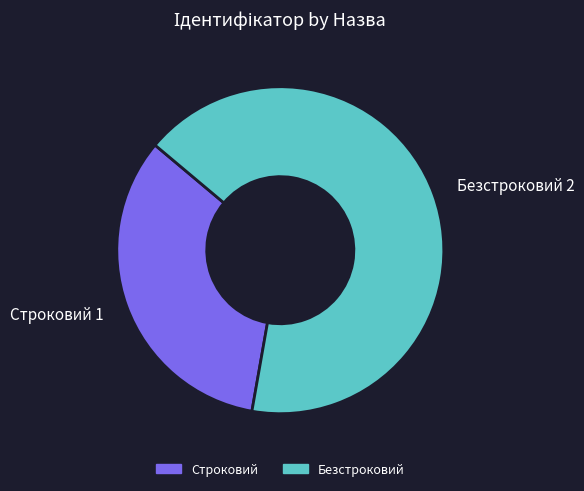

Combined, do Строковий and Безстроковий account for over 50%?

Yes